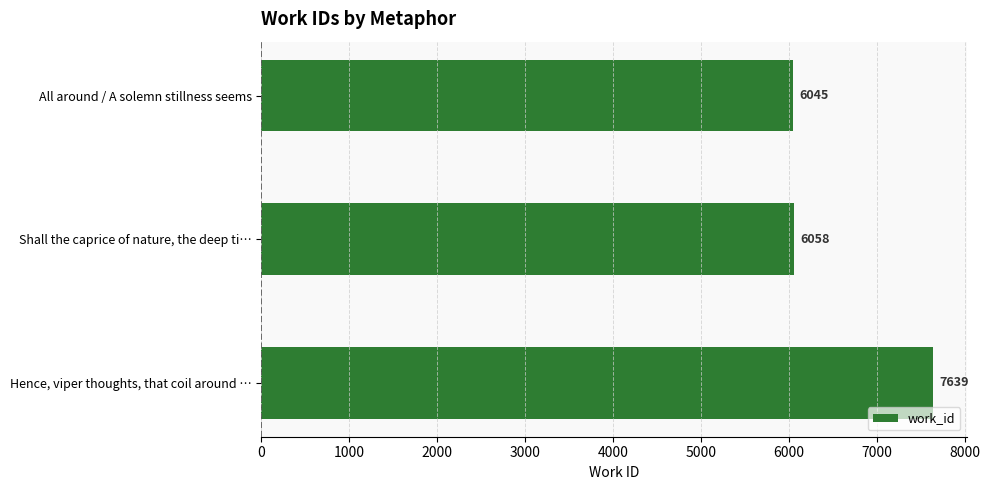

What is the maximum value shown in the chart?

7639